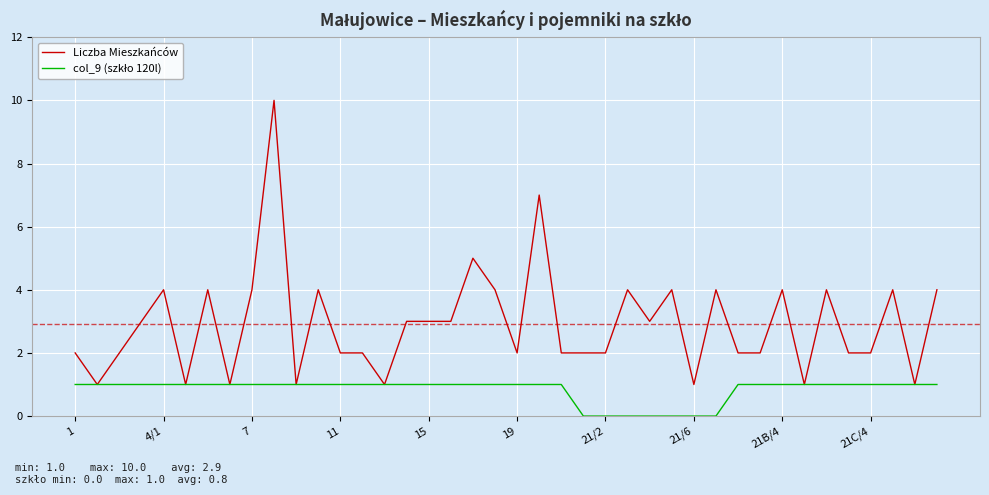

Which series has the widest spread of values?

Liczba Mieszkańców